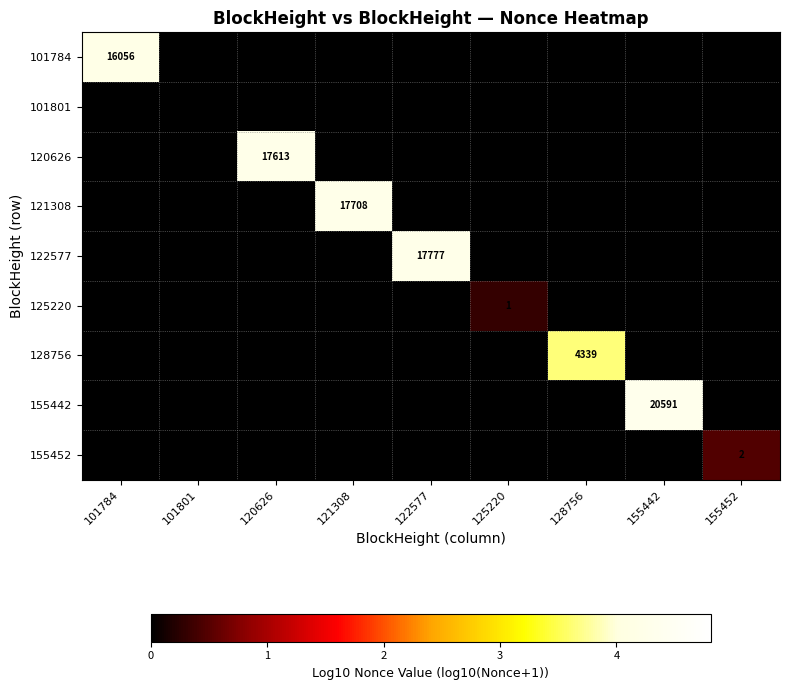

True or false: 155452 has a value of 3.4 at 155452.

False